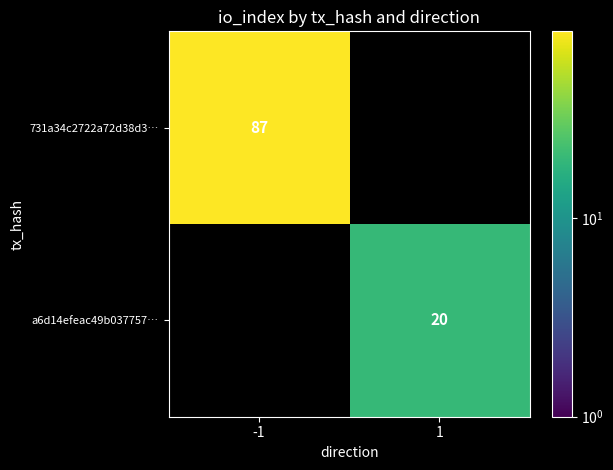

Is it true that a6d14efeac49b037757… equals 20 at 1?

True